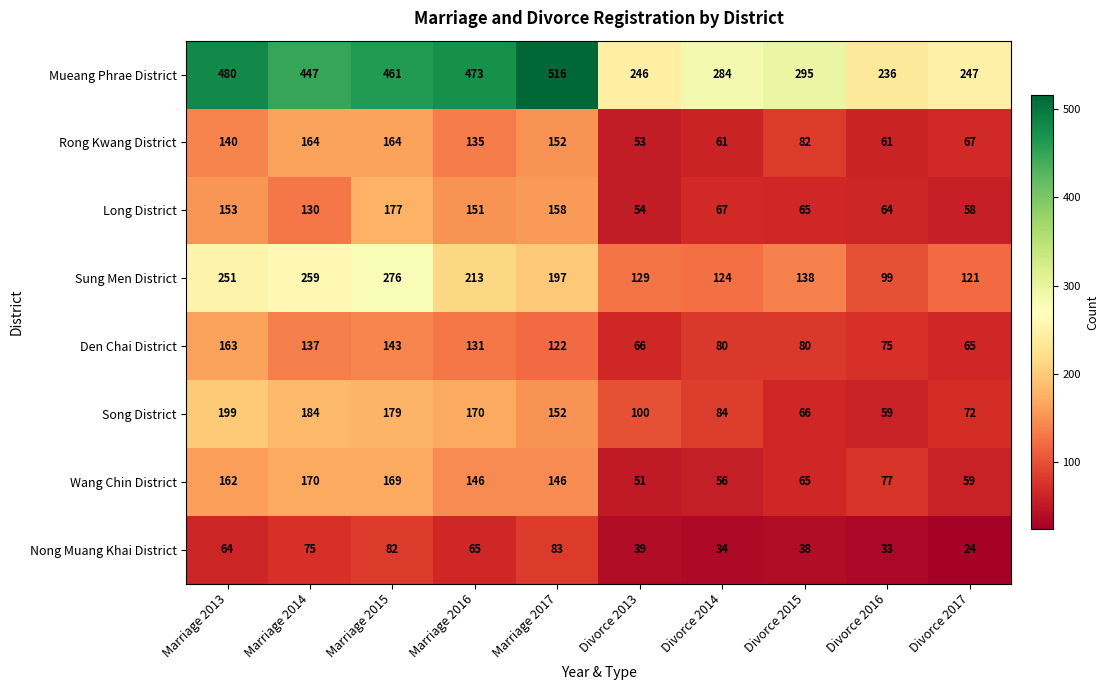

What is the approximate value of Mueang Phrae District at Divorce 2014, to the nearest 5?

285